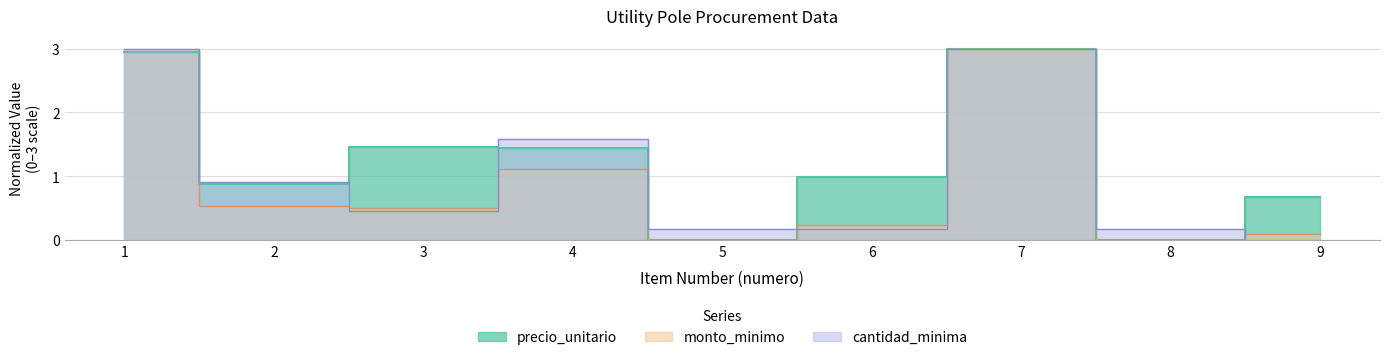

List the series in order of their peak value, lowest first.

precio_unitario, monto_minimo, cantidad_minima